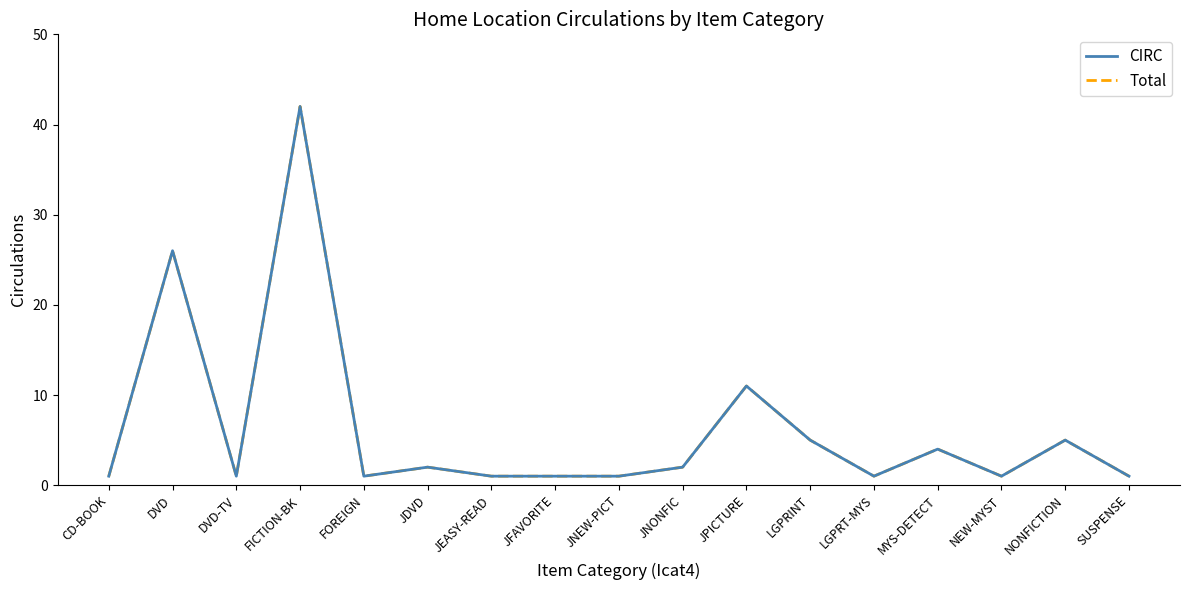

What is the value of the CIRC point at the 2nd from the left?

26